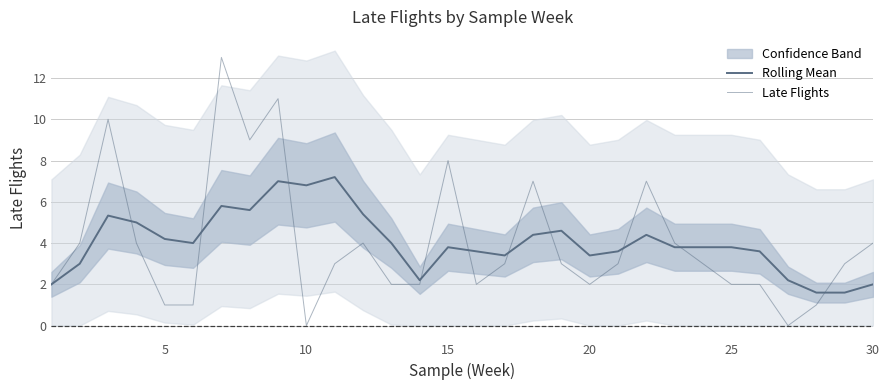

Is it true that Late Flights equals 1.7 at 28?

False